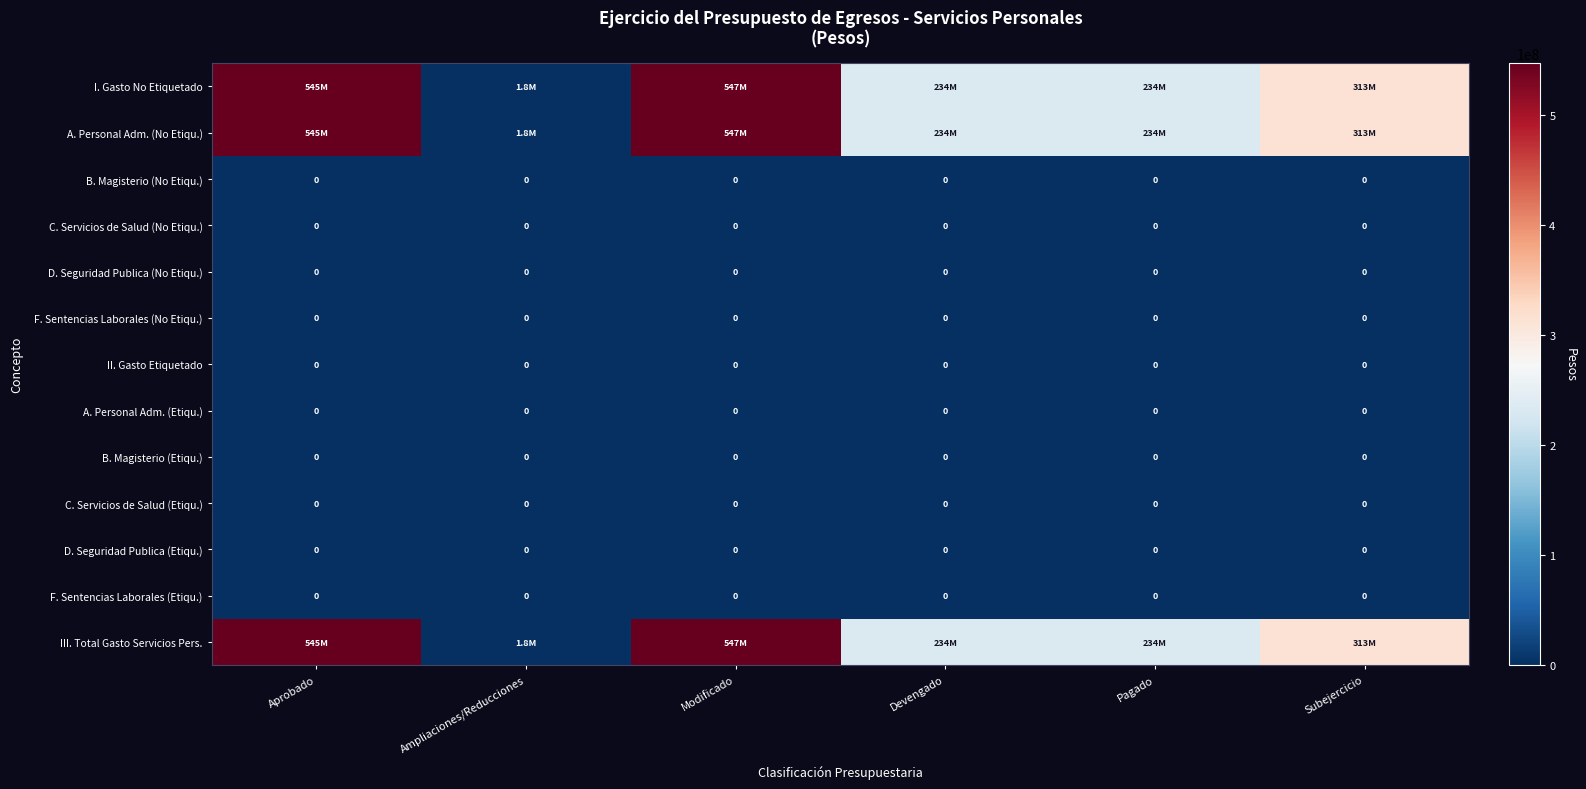

Where is A. Personal Adm. (No Etiqu.) nearest to the value 274335111?

Subejercicio